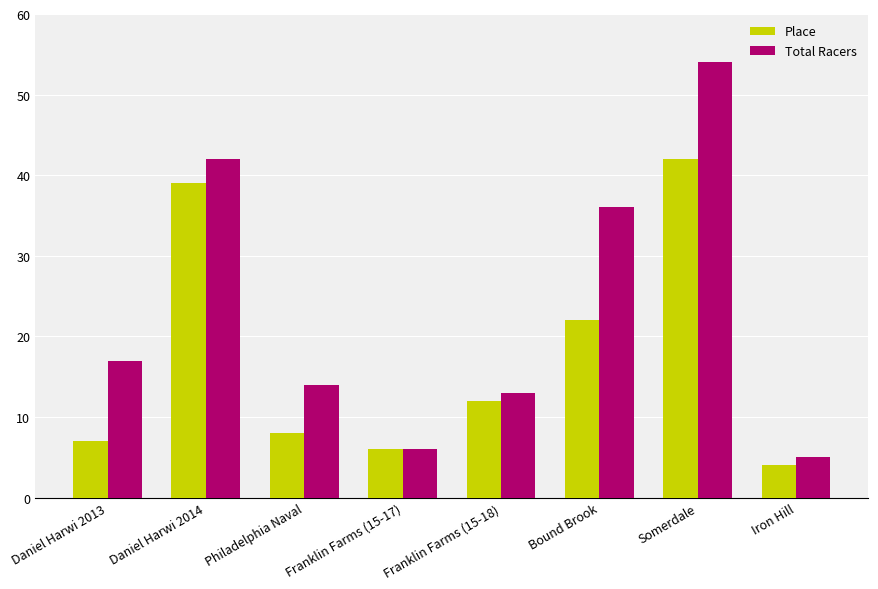

What is the average value of the Place series?

18